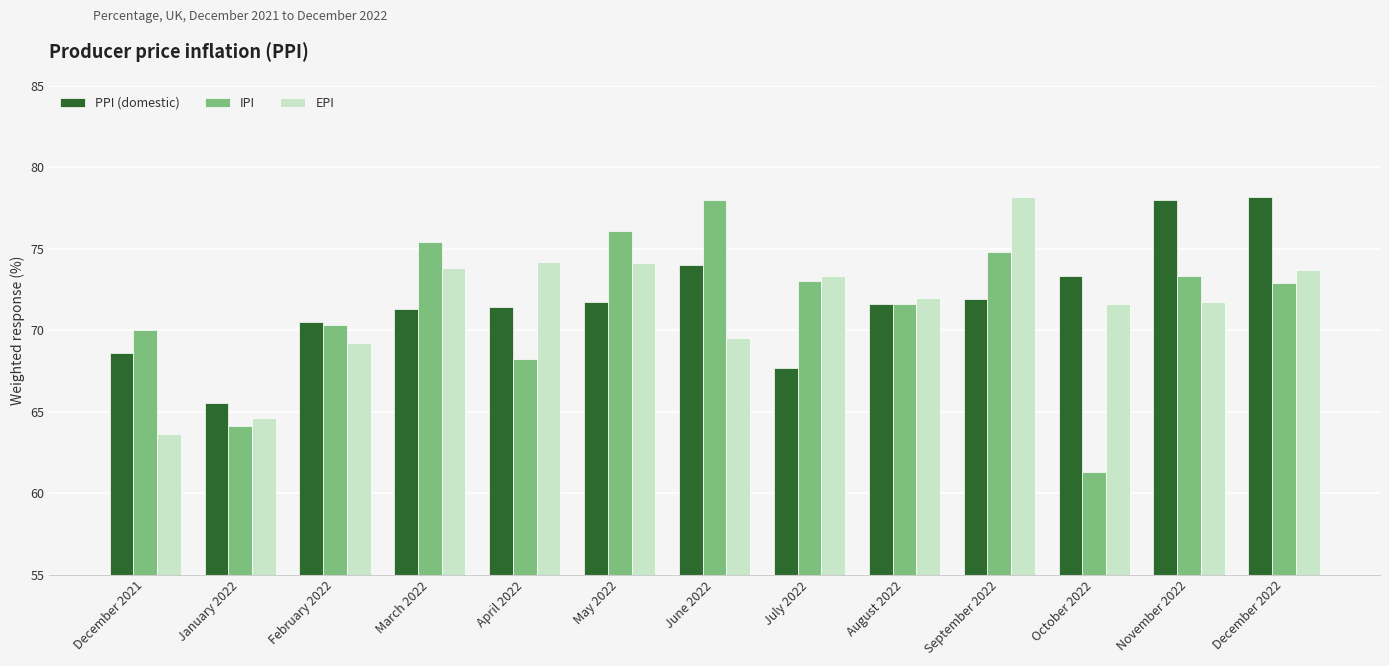

Where does the PPI (domestic) series first go above 71?

March 2022